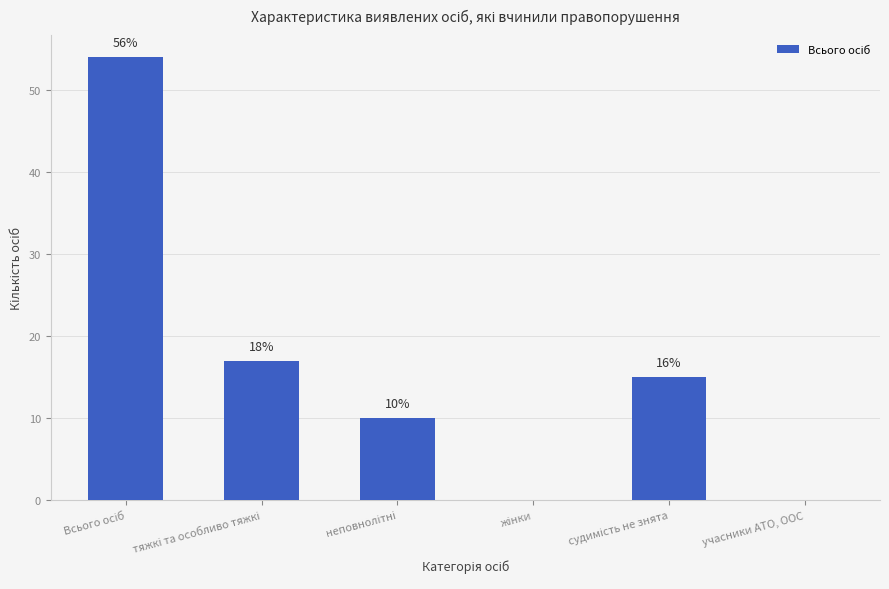

What is the ratio of the value at судимість не знята to the value at тяжкі та особливо тяжкі?

0.9